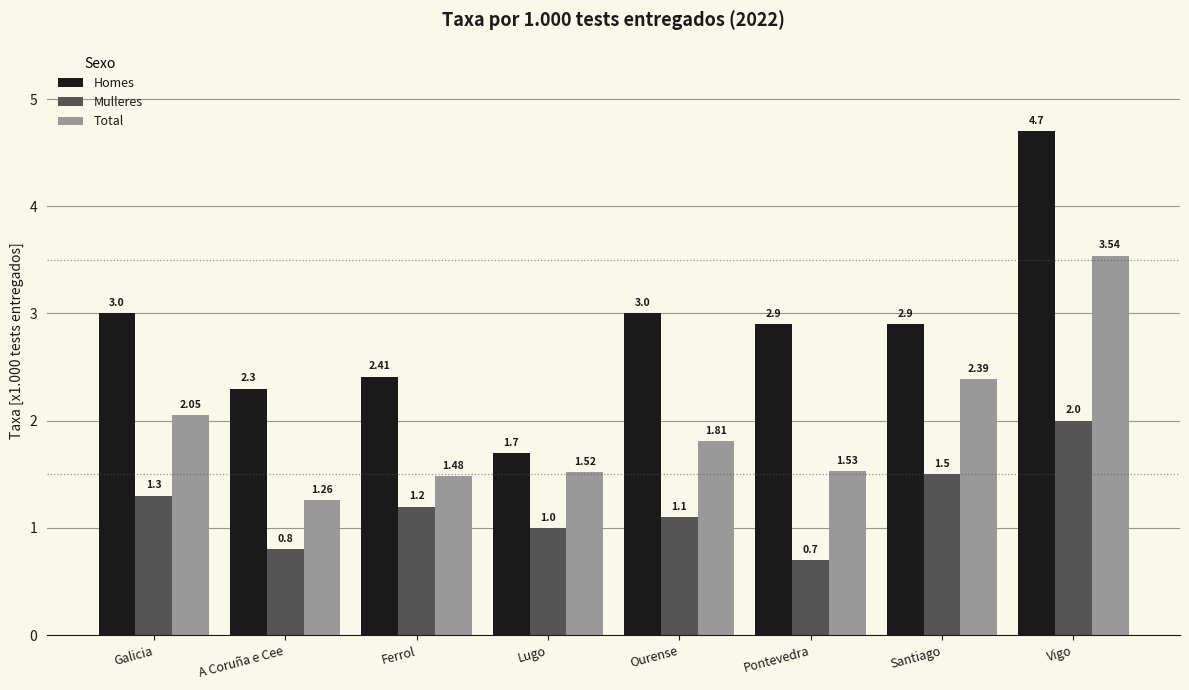

Where does the Homes series first go above 2?

Galicia